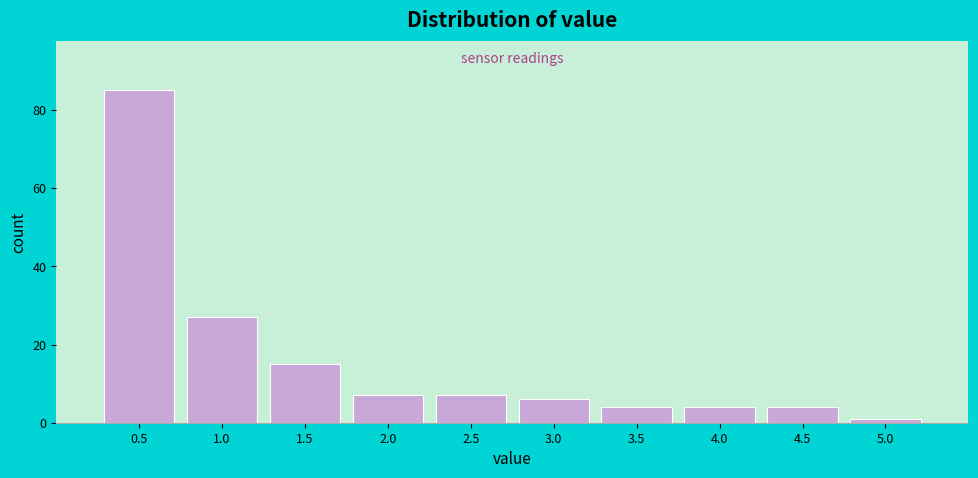

Reading left to right, list all the values displayed in this chart.

0.5=85	1.0=27	1.5=15	2.0=7	2.5=7	3.0=6	3.5=4	4.0=4	4.5=4	5.0=1